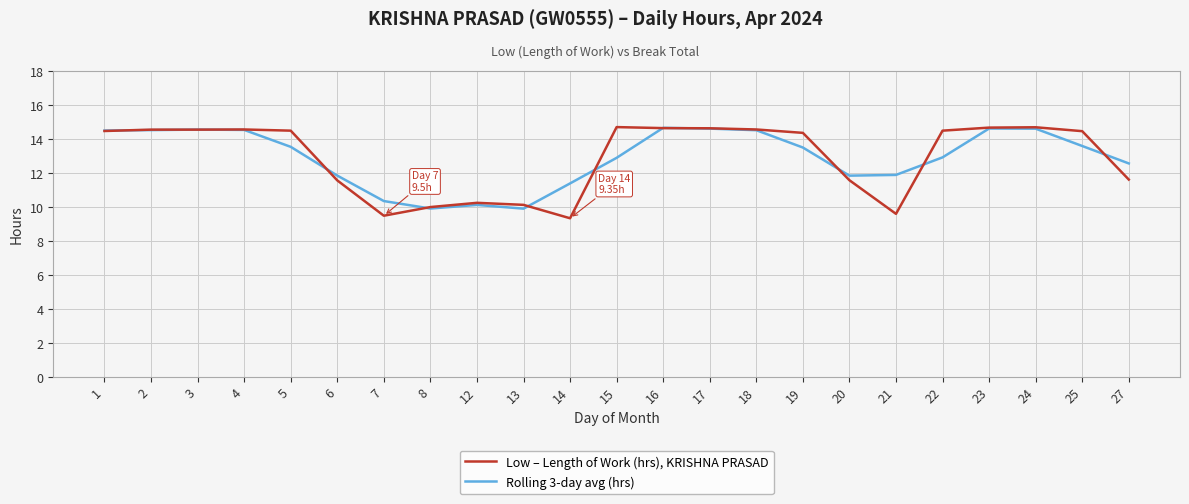

Which label corresponds to the smallest value in the chart?

14